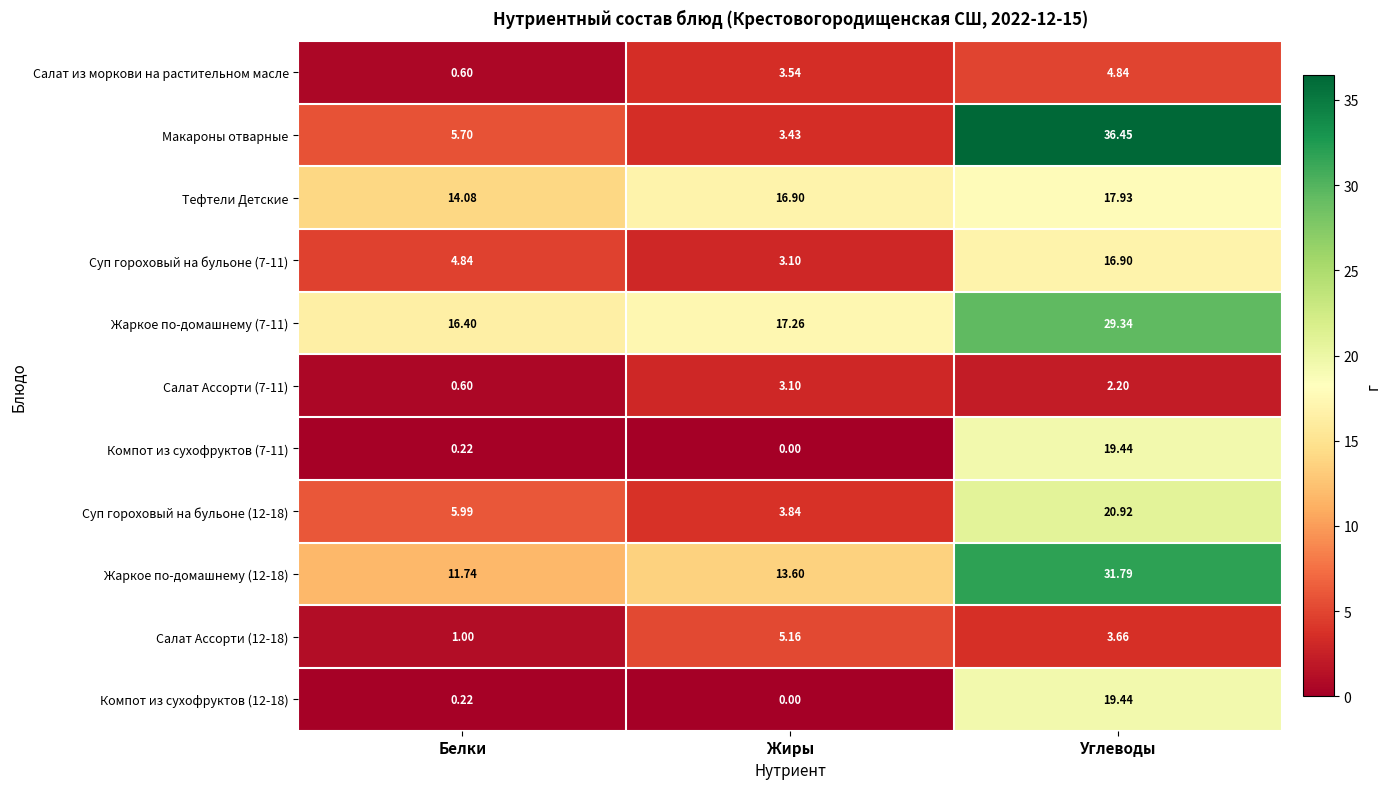

At which label is Компот из сухофруктов (12-18) closest to 9?

Белки